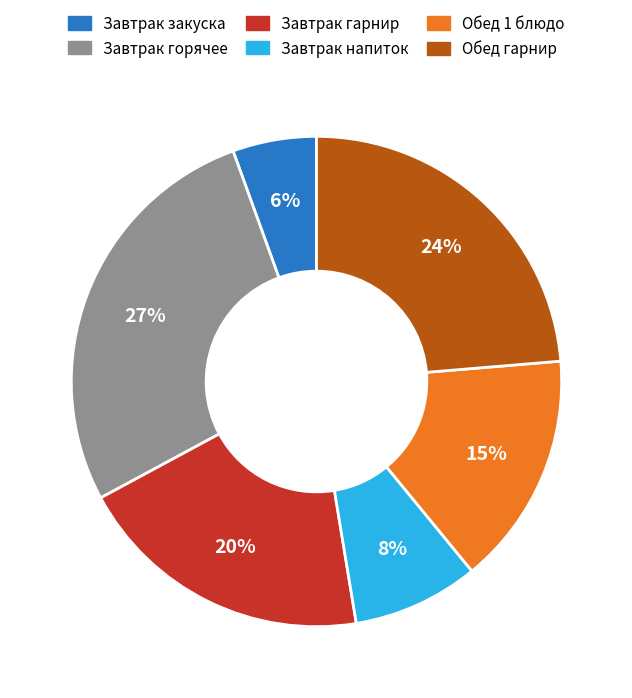

Does any single category account for the majority?

No